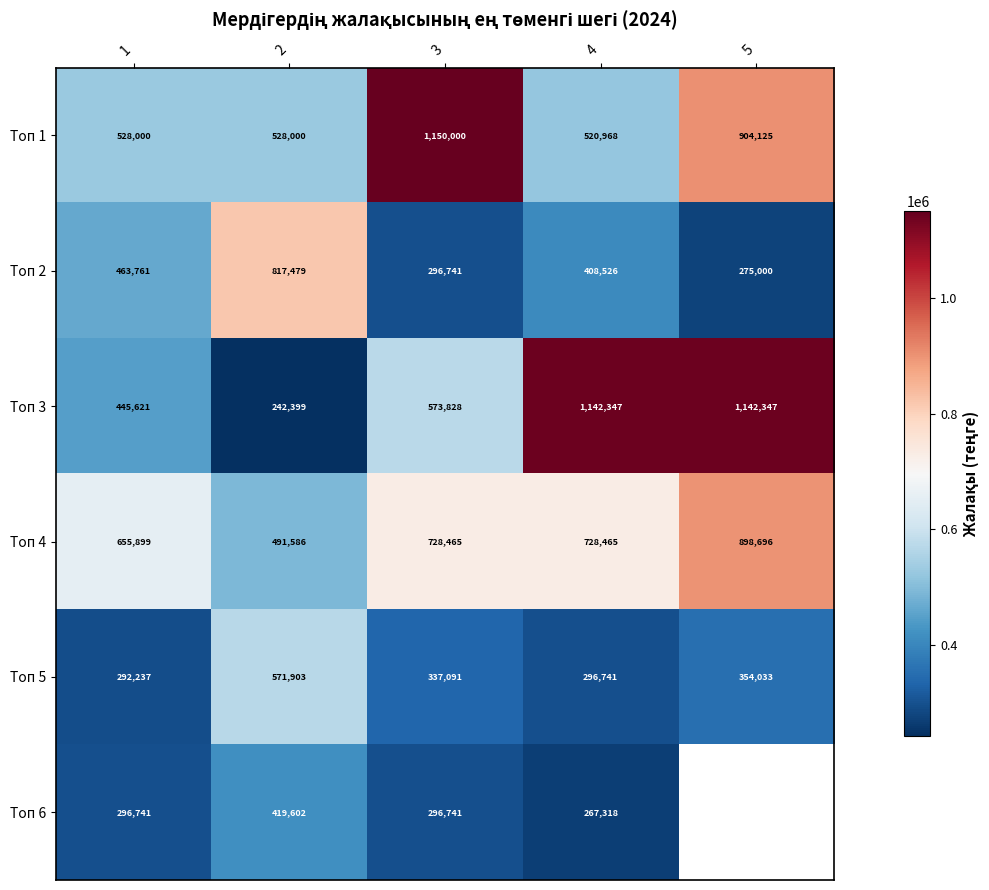

Rank the series at 1 from lowest to highest value.

Топ 5, Топ 6, Топ 3, Топ 2, Топ 1, Топ 4